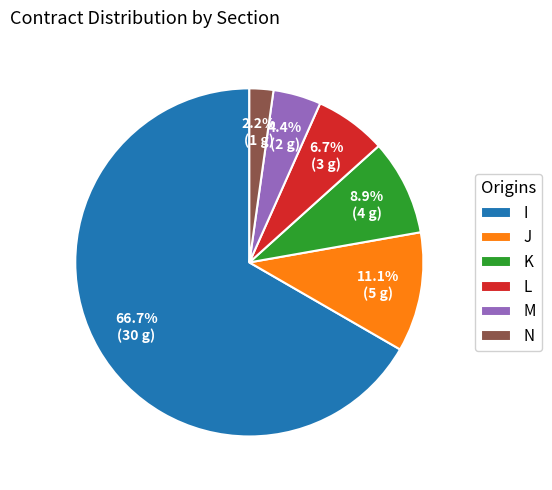

How many slices are in this pie chart?

6